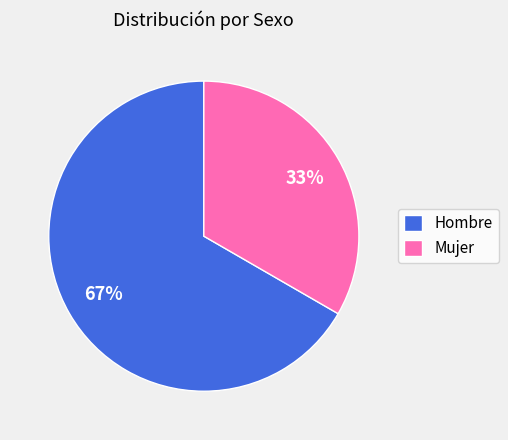

Is the sum of Mujer and Hombre greater than half?

Yes